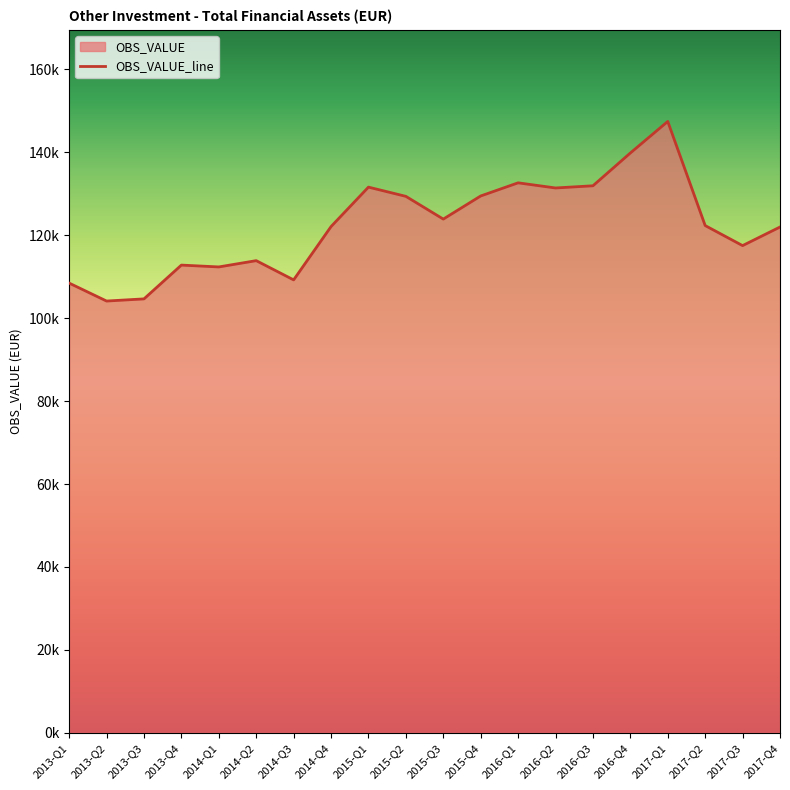

The value at 2016-Q1 is 230709.5. True or false?

False